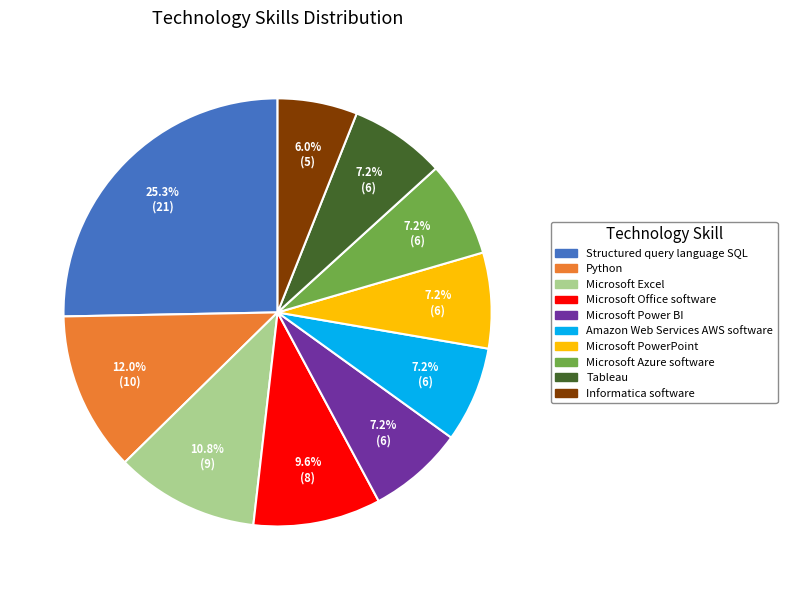

What percentage is the Microsoft Azure software slice, to the nearest percent?

7%